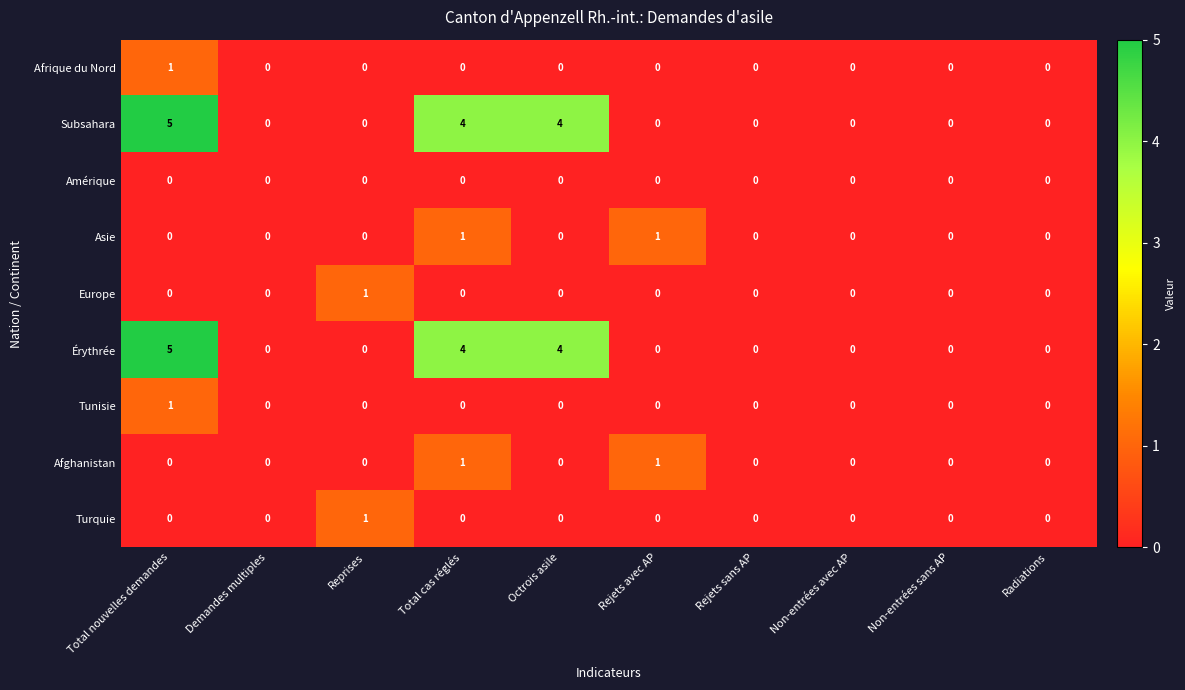

At how many categories does at least one series exceed 3?

3